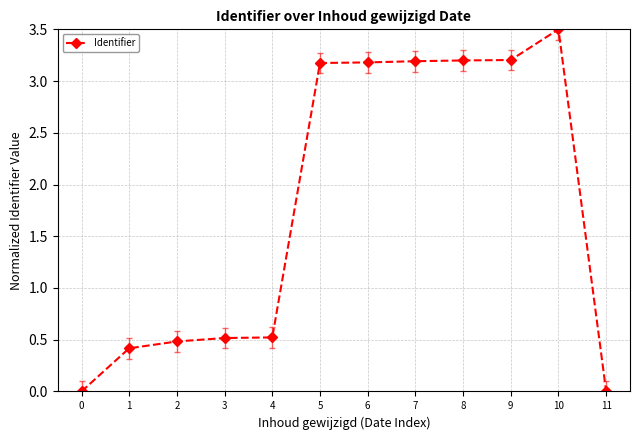

What is the difference between the values at 0 and 2?

0.5